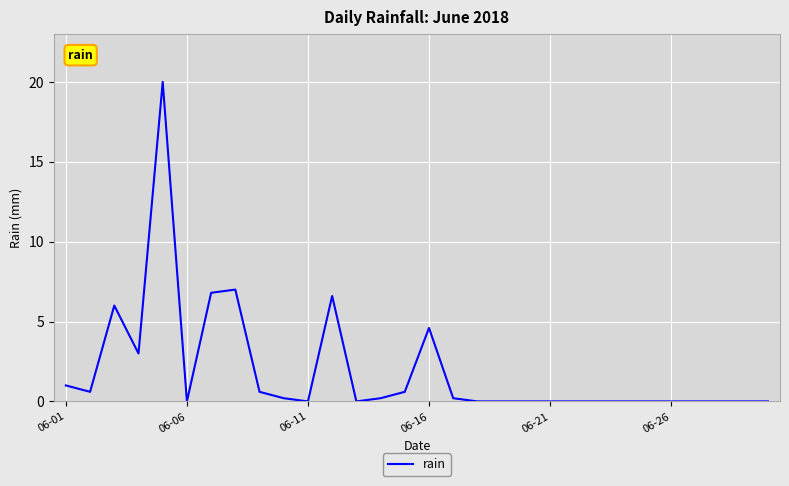

What is the greatest value displayed?

20.0